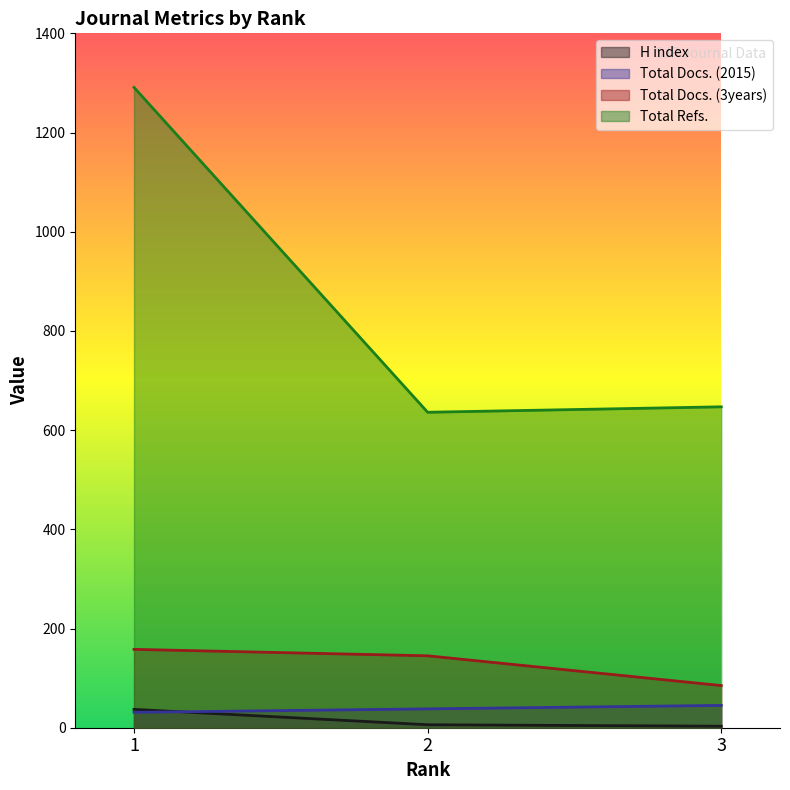

At 3, list the series in order from largest to smallest.

Total Refs., Total Docs. (3years), Total Docs. (2015), H index